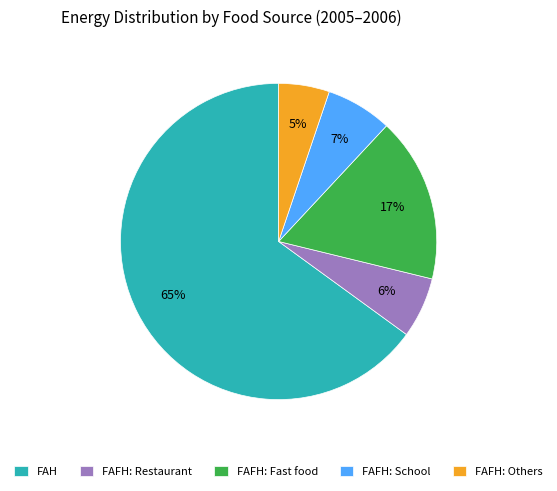

To the nearest percent, what is the average slice percentage?

20%